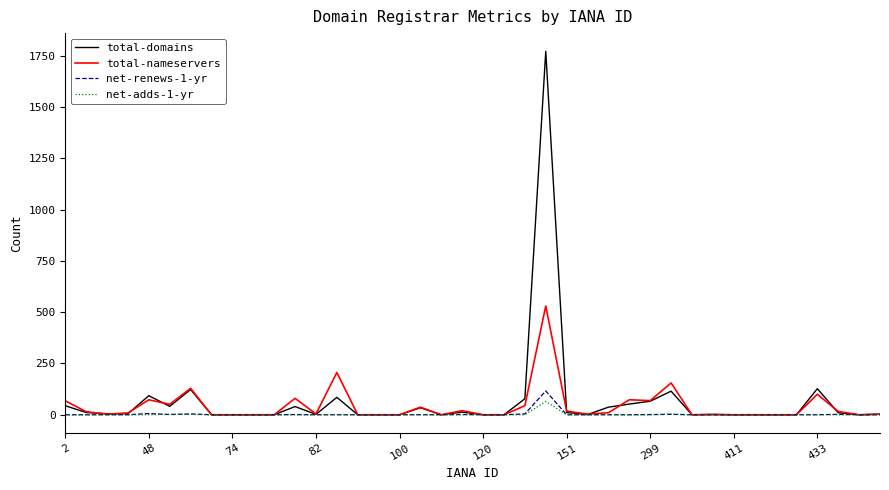

Which series has the largest range (max minus min)?

total-domains